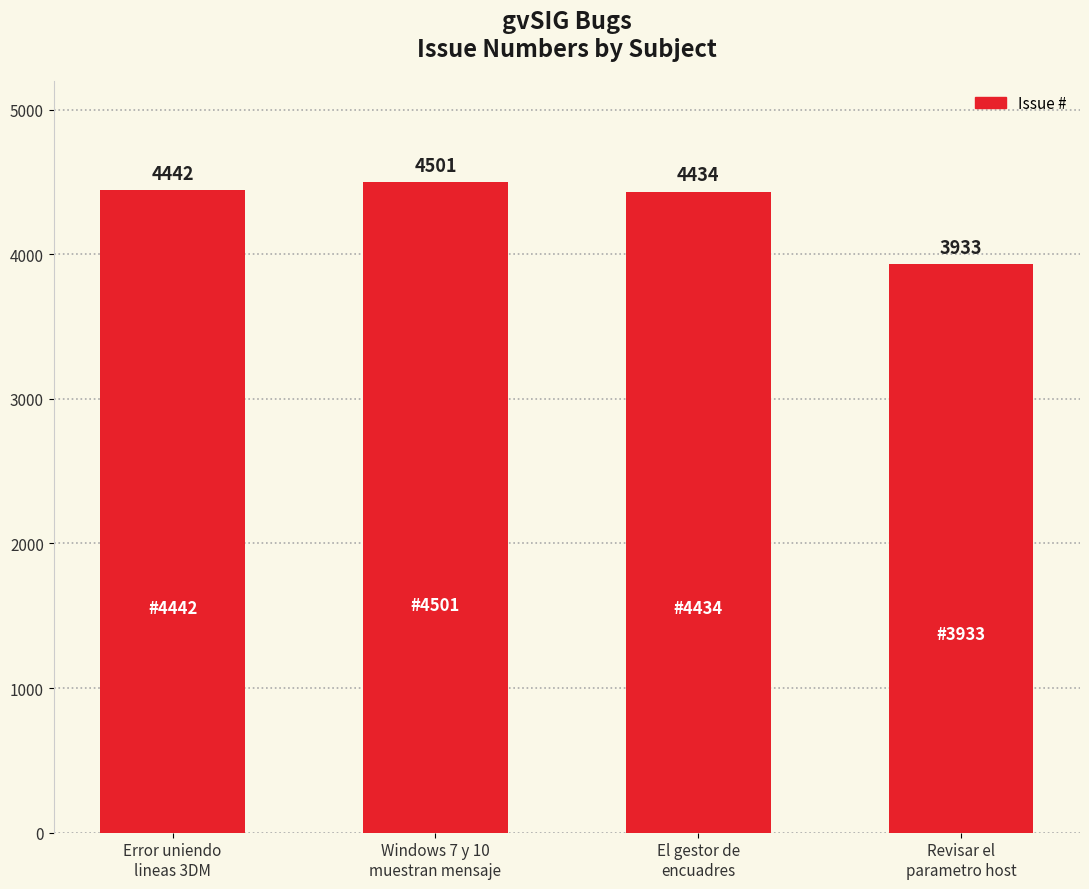

How many distinct data groups are displayed?

1